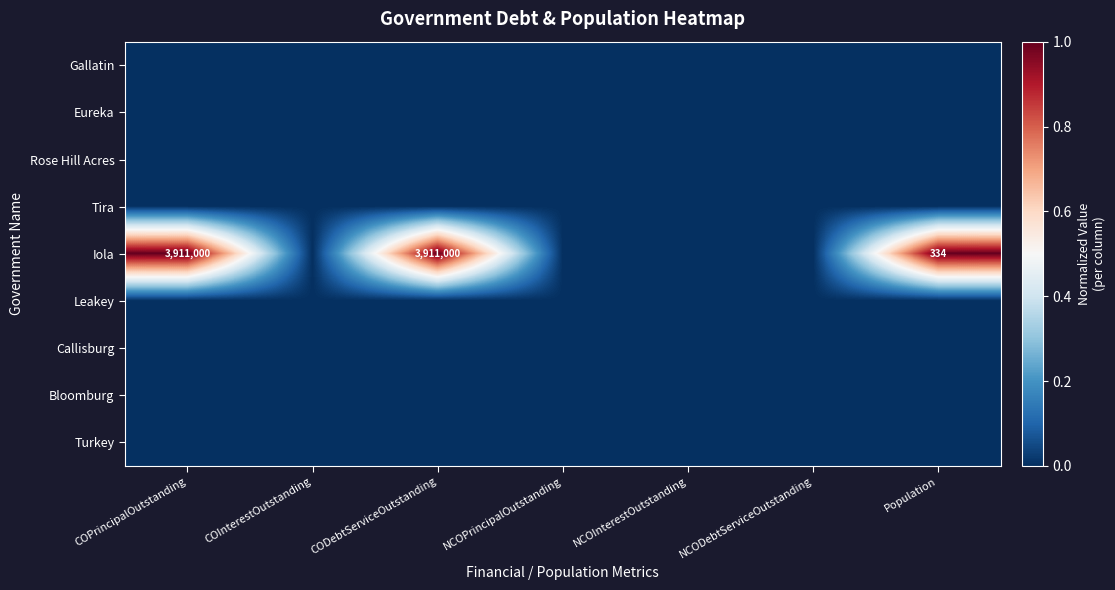

Is it true that Iola equals 5473036 at CODebtServiceOutstanding?

False